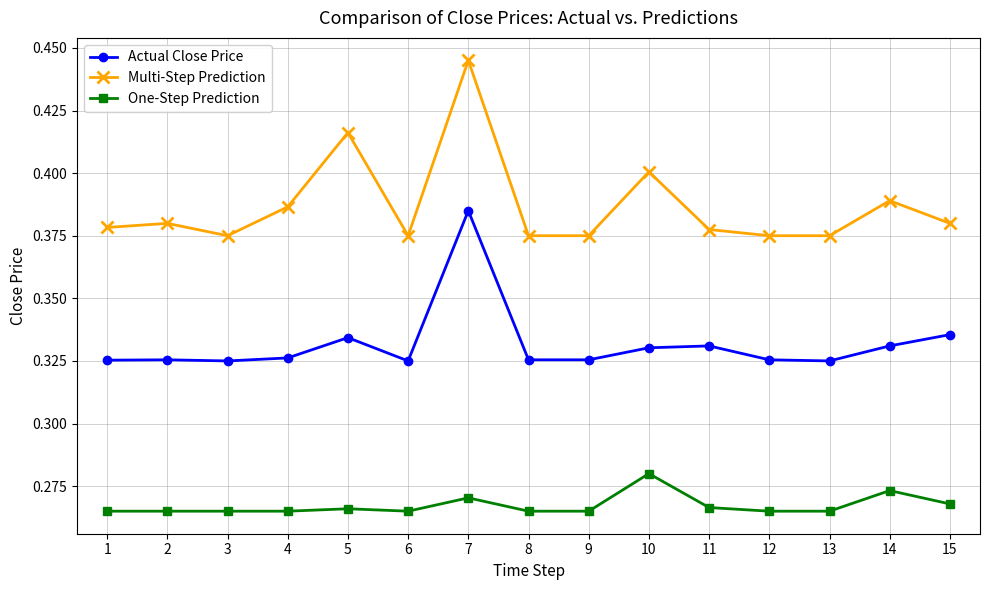

Rank the series by their maximum value, from highest to lowest.

Multi-Step Prediction, Actual Close Price, One-Step Prediction